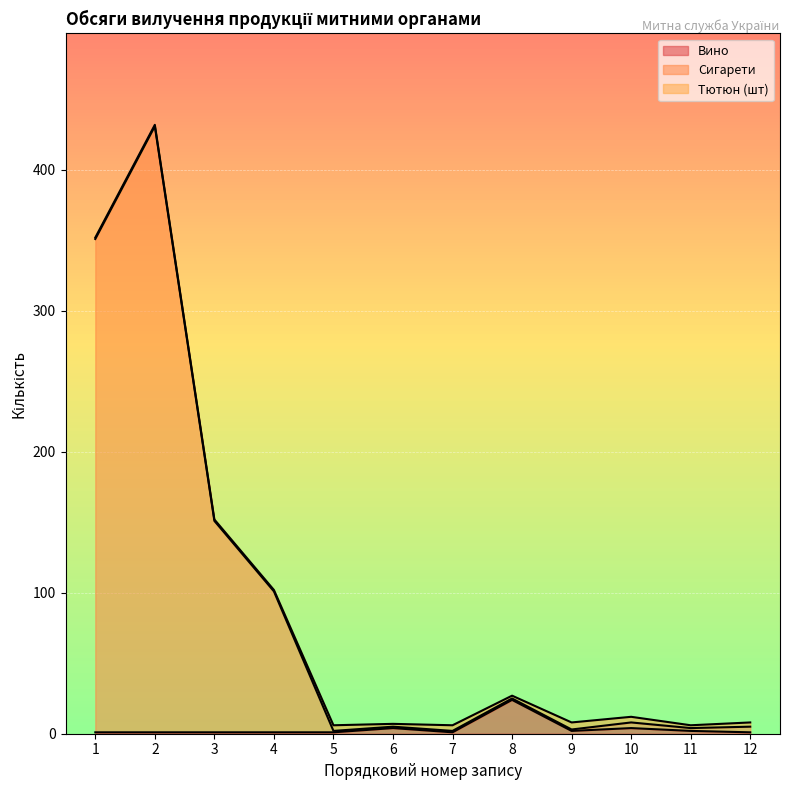

Between 3 and 4, which series saw the biggest shift?

Сигарети